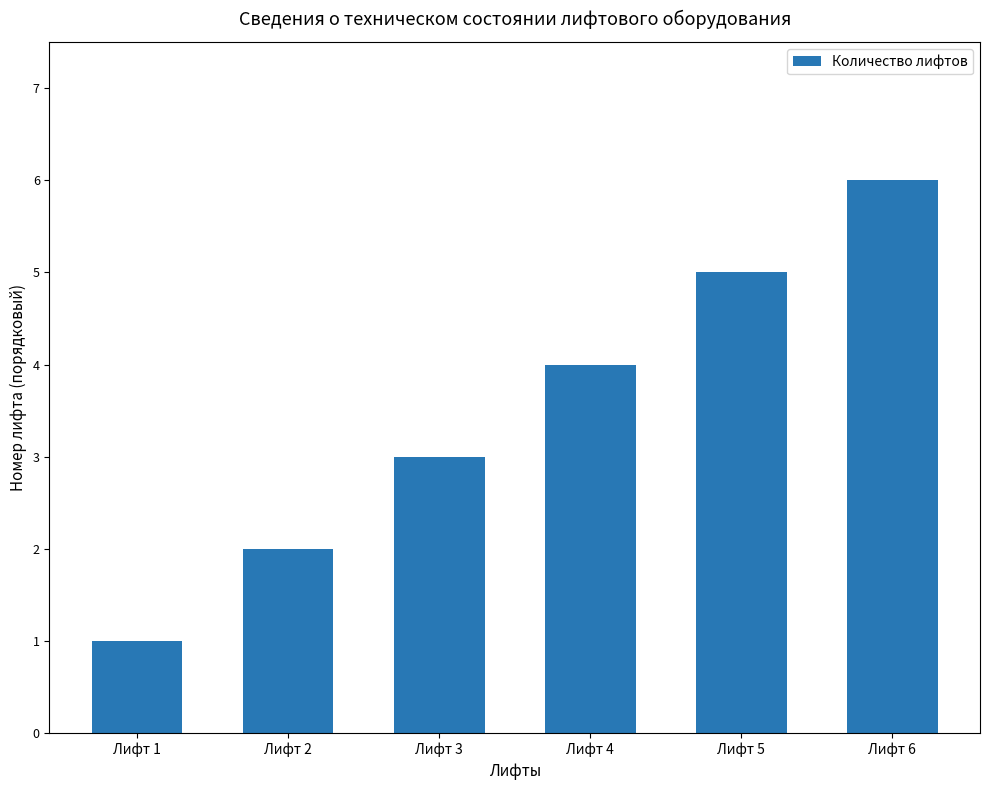

What is the difference between the second highest and second lowest values?

3